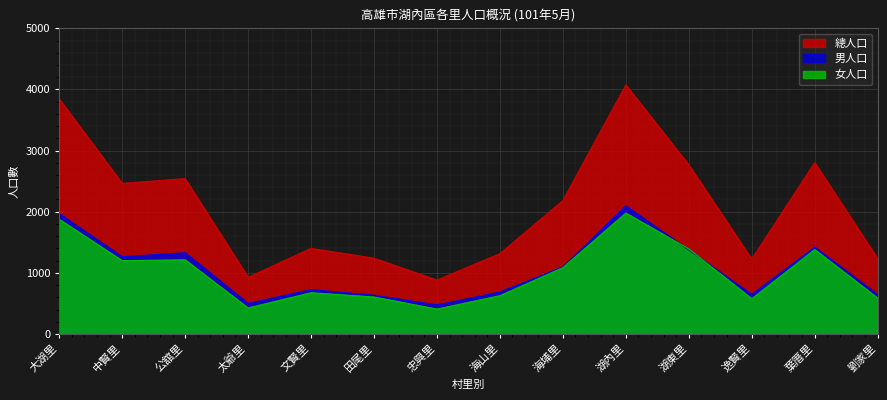

How many lines are shown in the chart?

3